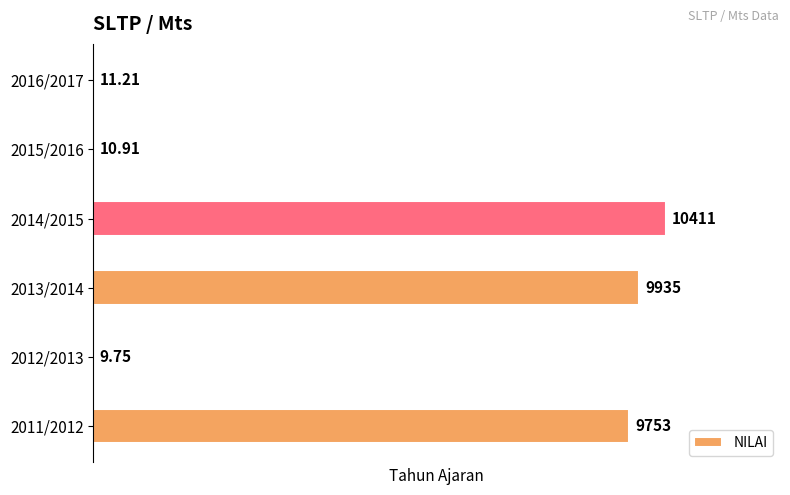

At which category does the chart reach its peak across all series?

2014/2015